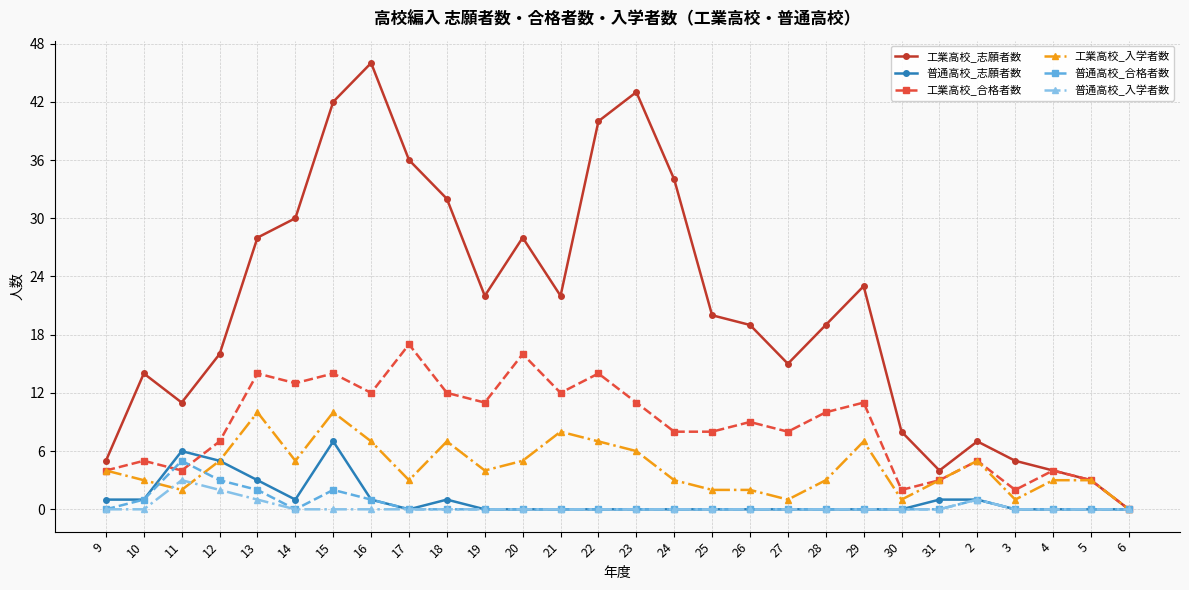

Count the number of categories in the chart.

28